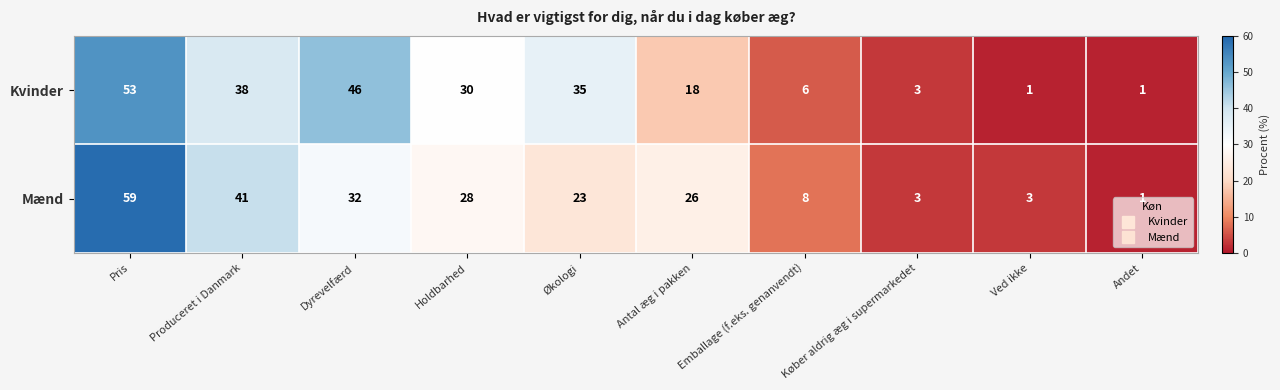

What is the difference between the maximum and minimum values in the Kvinder series?

52